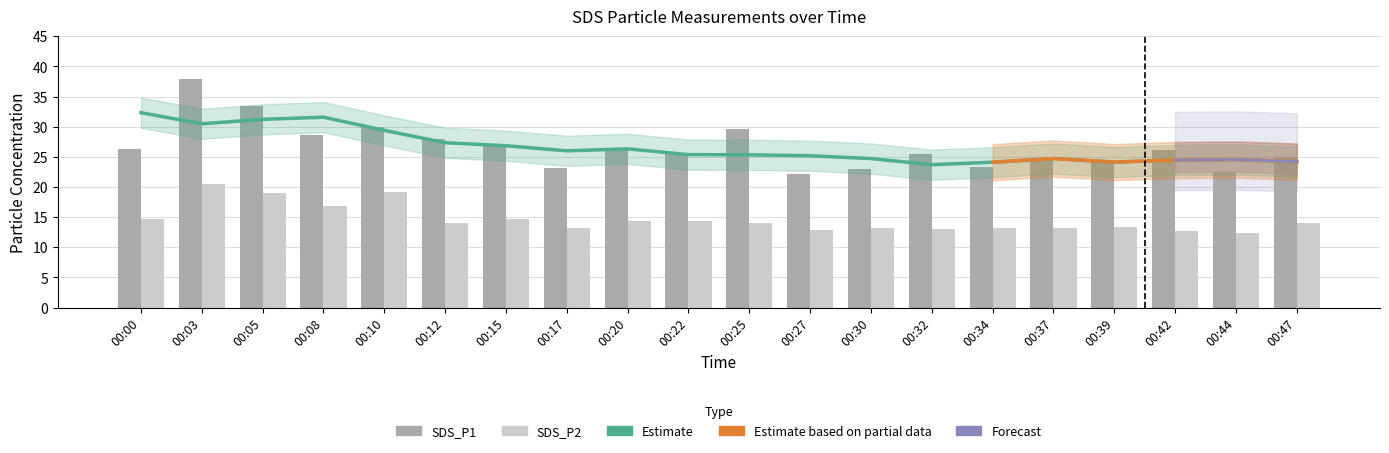

The value of SDS_P1 at 00:37 is 35.7. True or false?

False